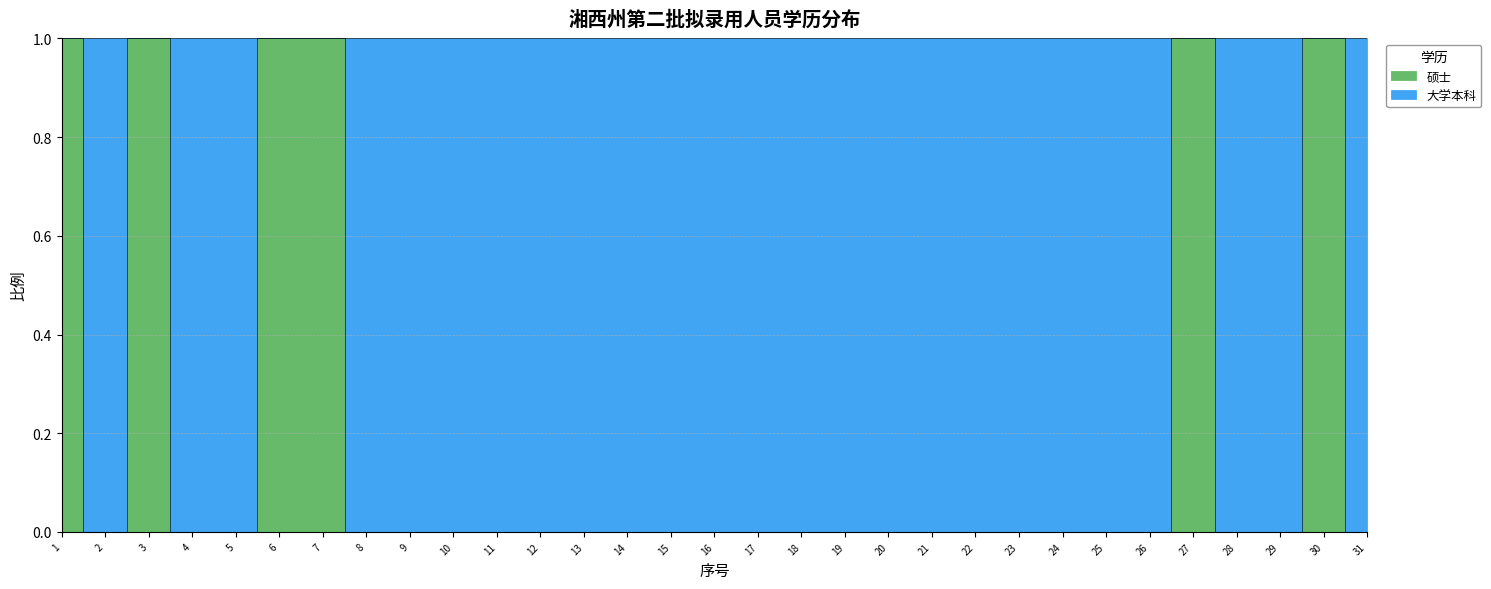

Does the chart display data point markers on the line(s)?

No